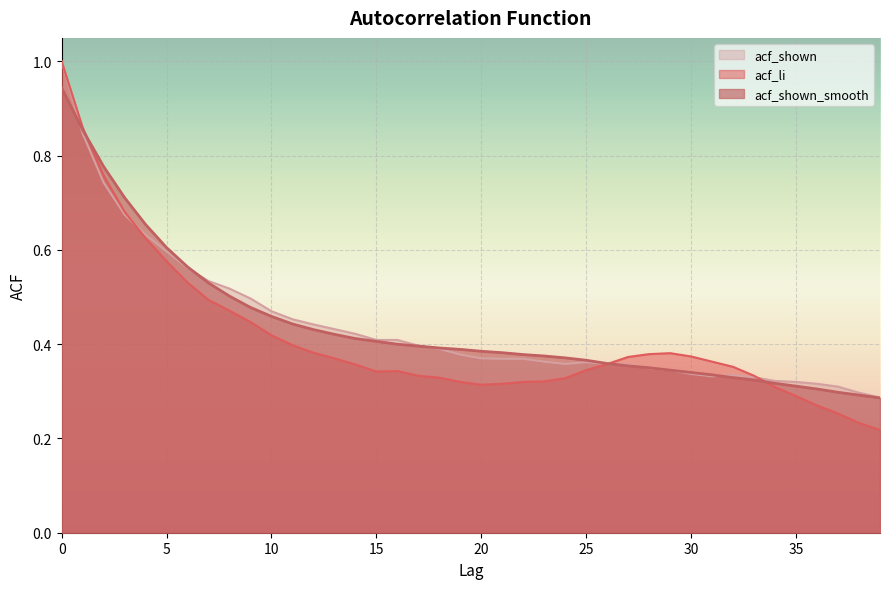

The acf_shown series shows 0.3 at 4. True or false?

False